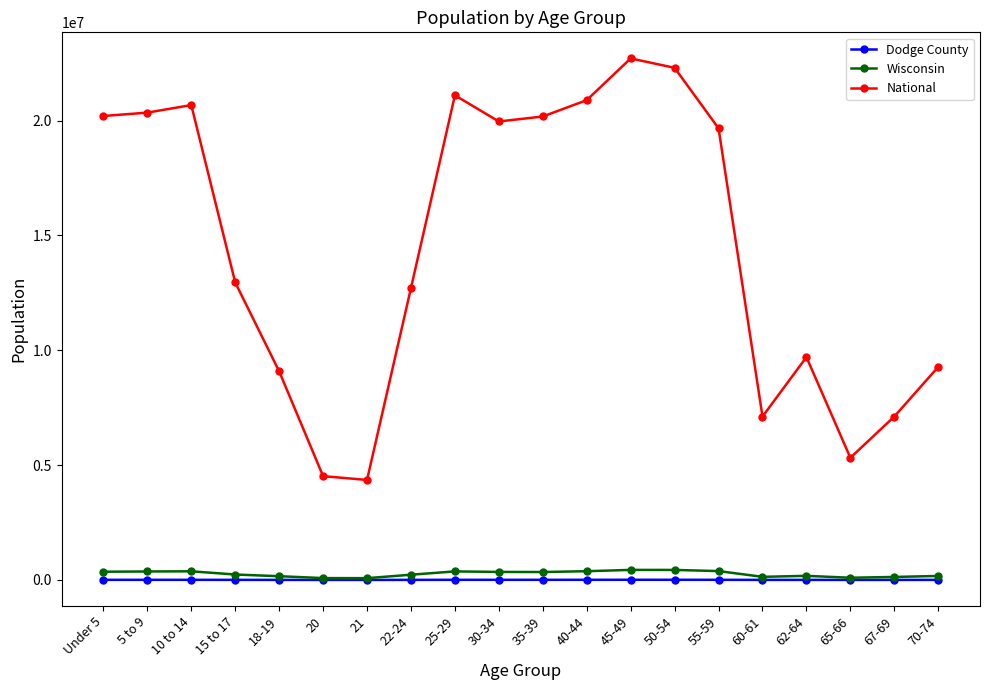

Between 20 and 65-66, which series saw the biggest shift?

National